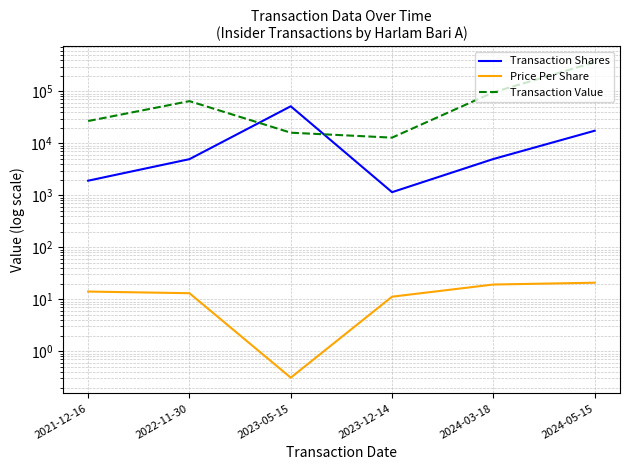

Which category has the highest value in the Transaction Shares series?

2023-05-15